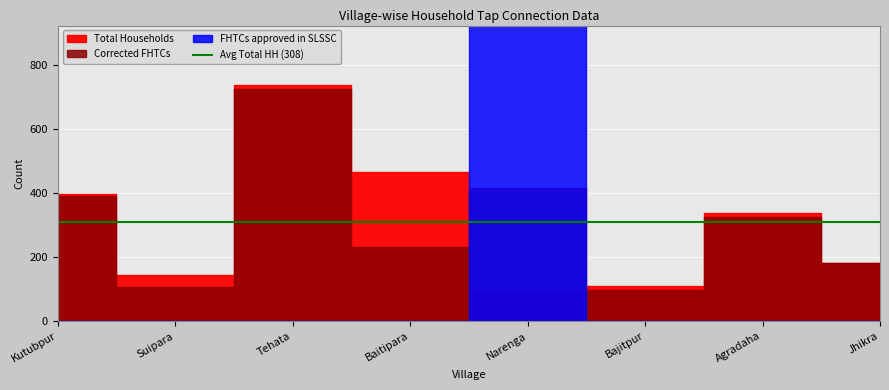

True or false: FHTCs approved in SLSSC has a value of 1620 at Baitipara.

False